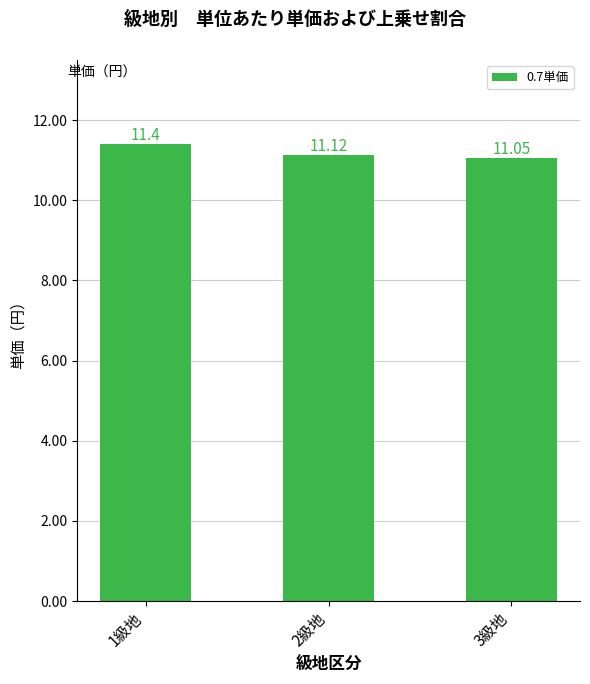

Is it true that the value at 1級地 is 7.9?

False